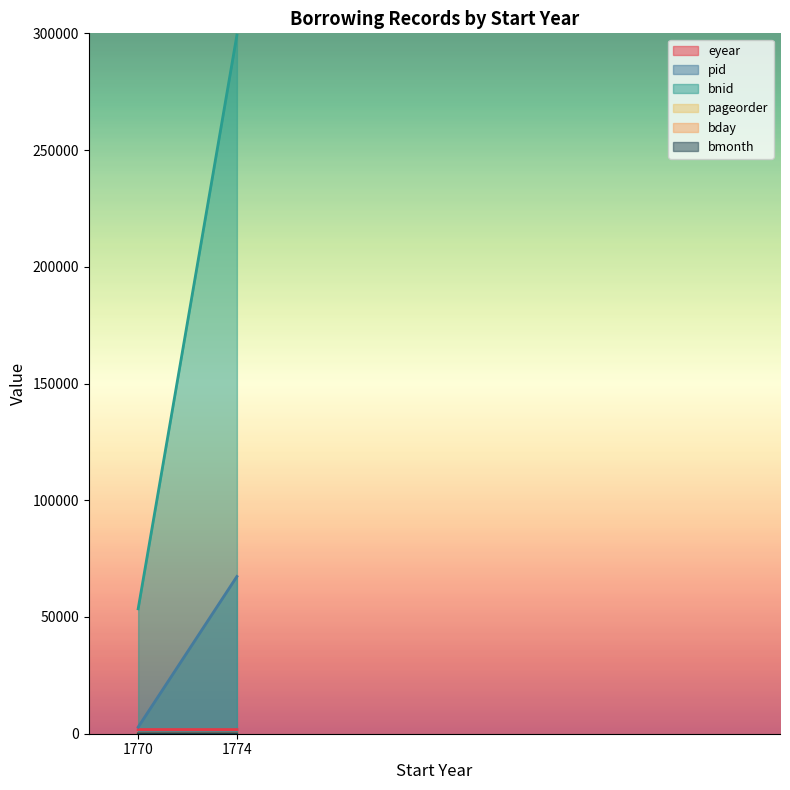

What is the total value across all series at 1774?

368378